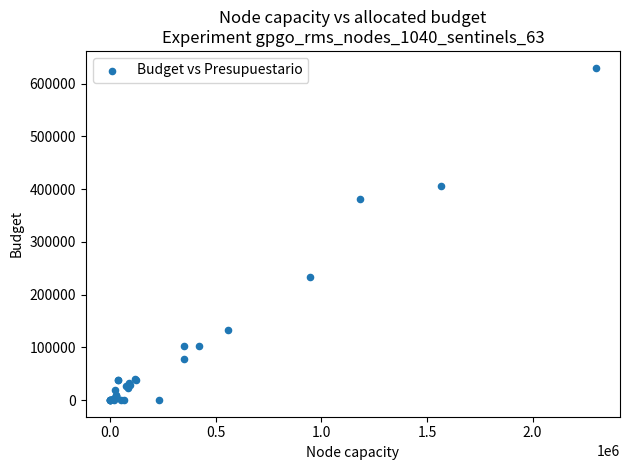

What Y value in the scatter plot is closest to 315113?

381570.6